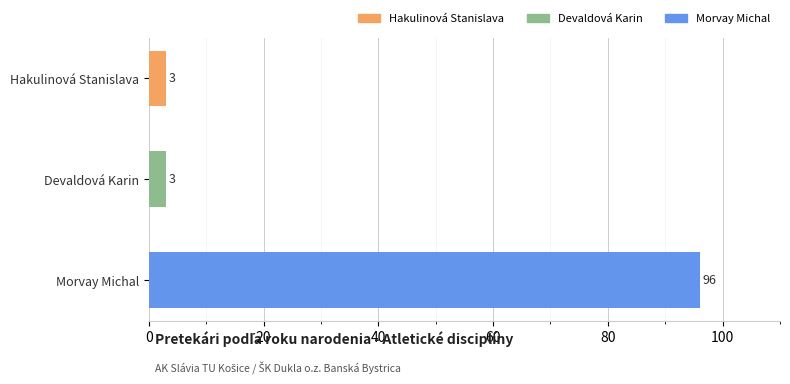

The chart shows a value of 3 at Hakulinová Stanislava. True or false?

True